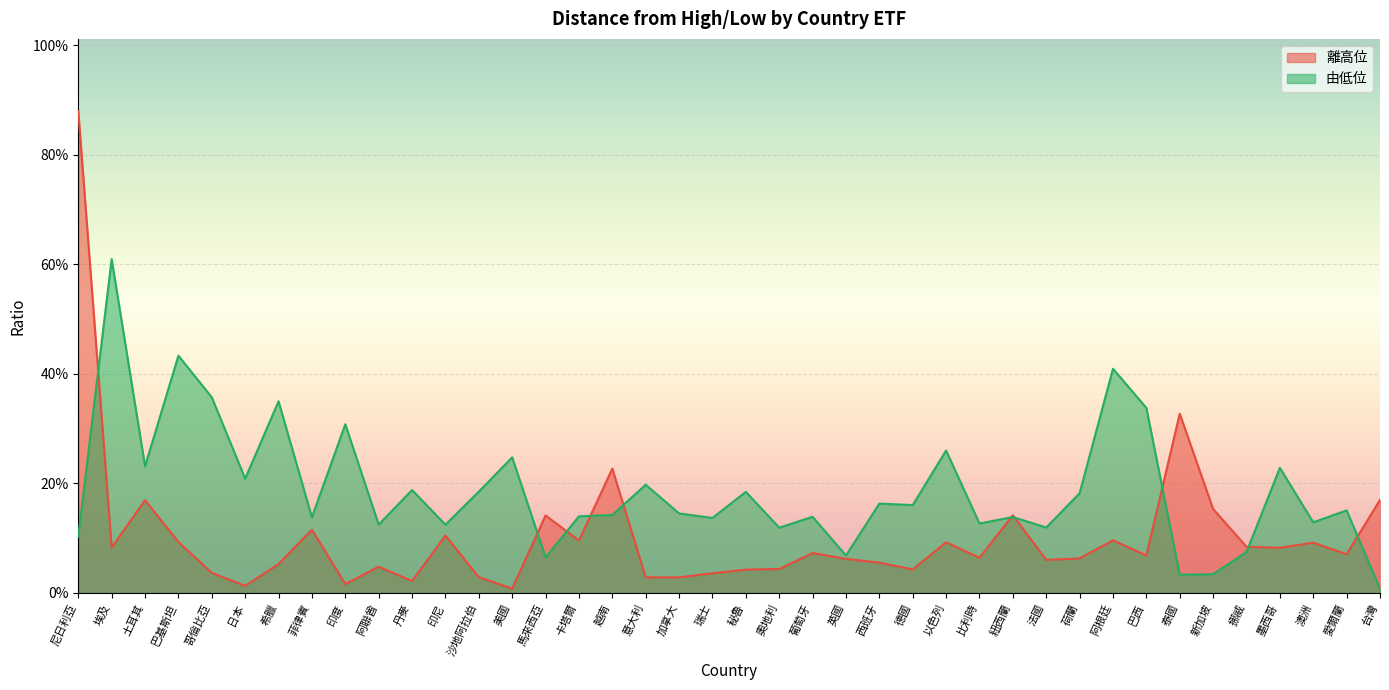

What position from the right is 愛爾蘭?

2